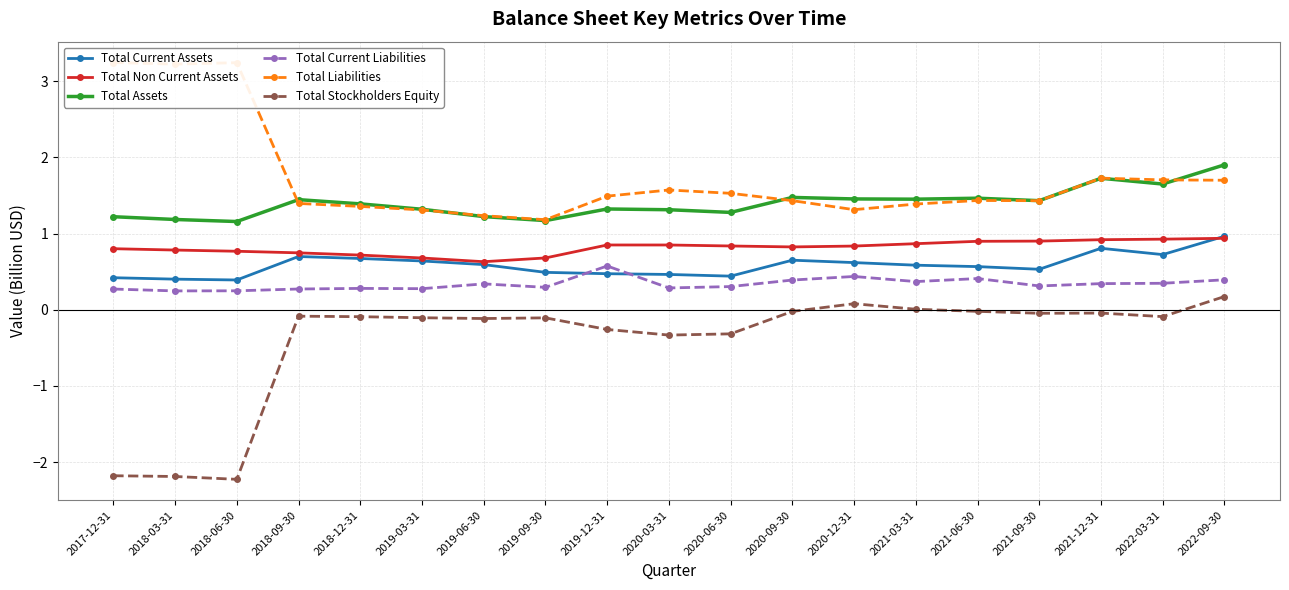

What is the difference between the second highest and minimum values in the Total Current Assets series?

0.4